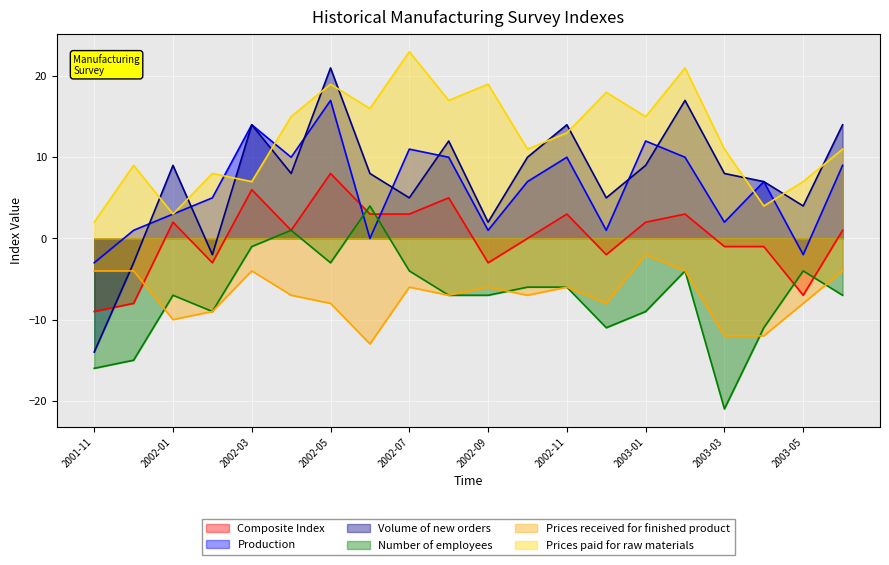

Is it true that Prices paid for raw materials equals 8 at 2002-02?

True